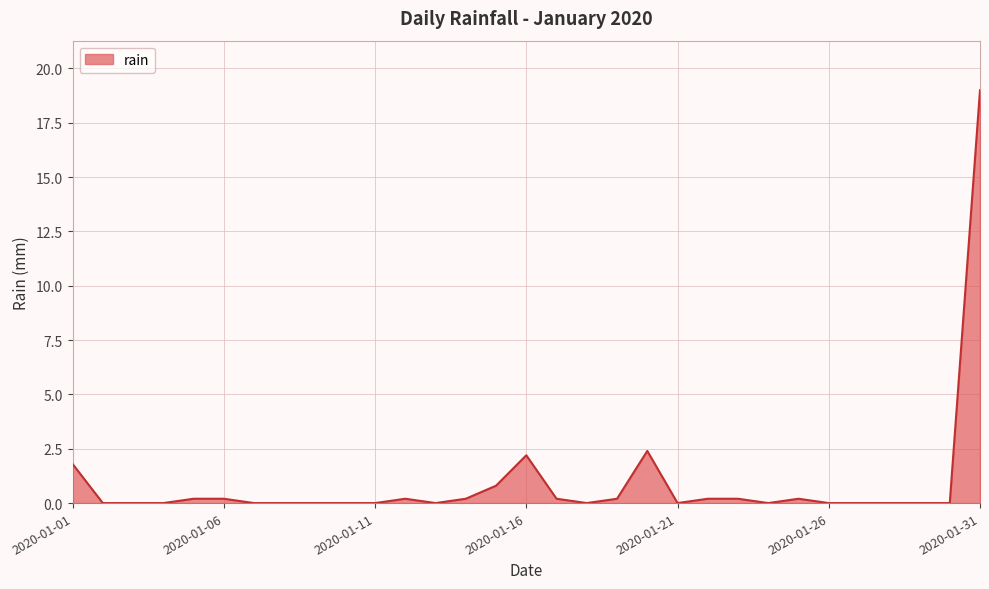

True or false: the data has more than 2 interior local peaks.

True